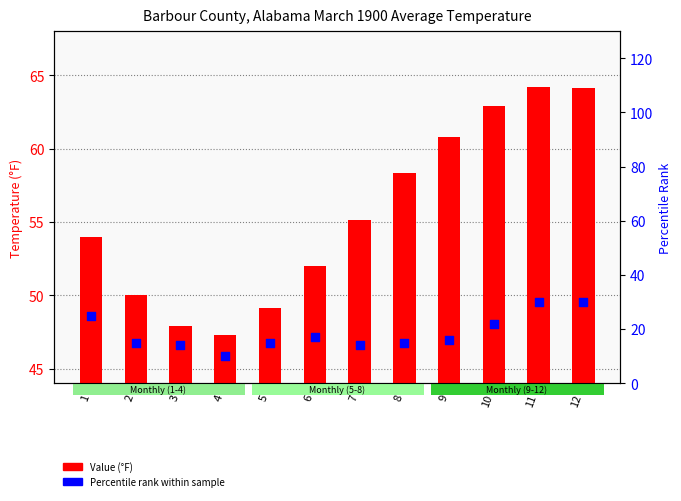

Which series reaches the minimum Y coordinate?

Percentile rank within sample